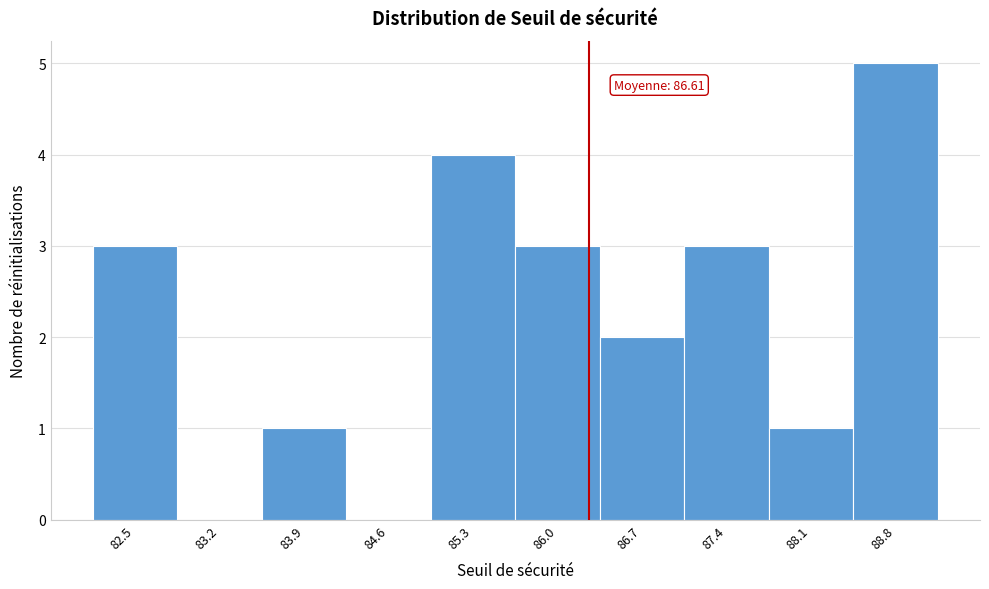

Reading right to left, list all the values displayed in this chart.

88.8=5	88.1=1	87.4=3	86.7=2	86.0=3	85.3=4	84.6=0	83.9=1	83.2=0	82.5=3